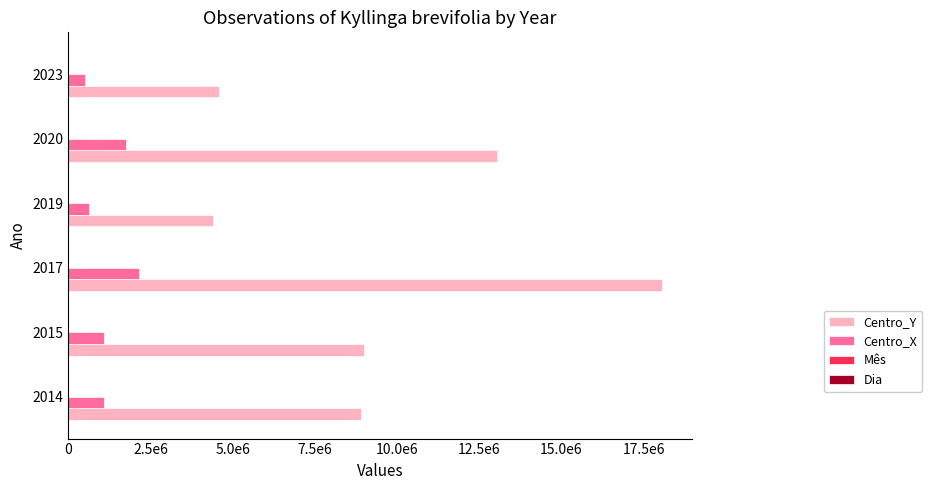

What are all the series names shown in the legend?

Centro_Y, Centro_X, Mês, Dia